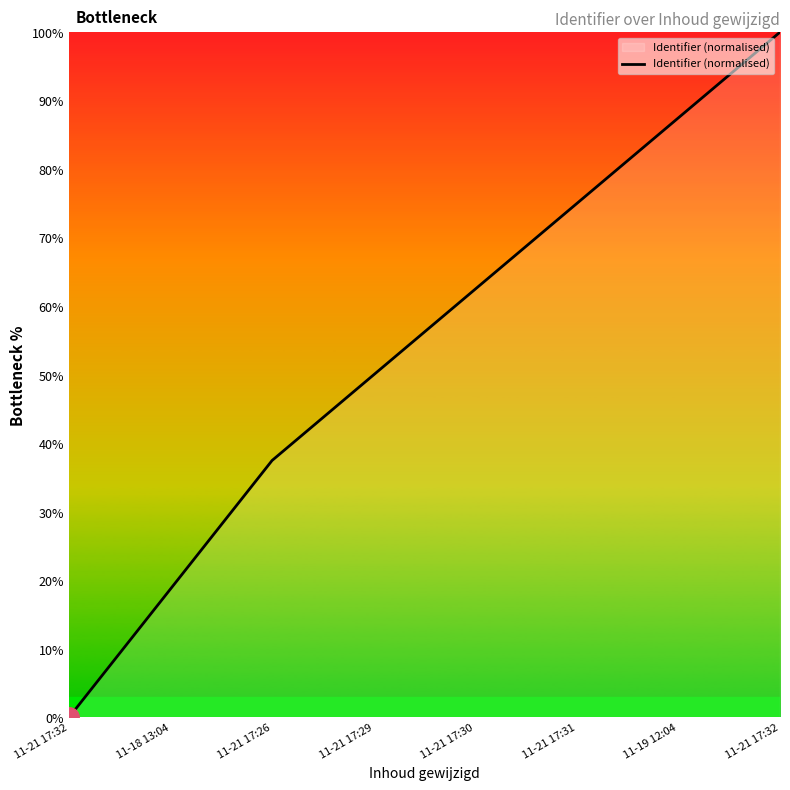

Which has a higher value, 11-21 17:31 or 11-21 17:32?

11-21 17:32